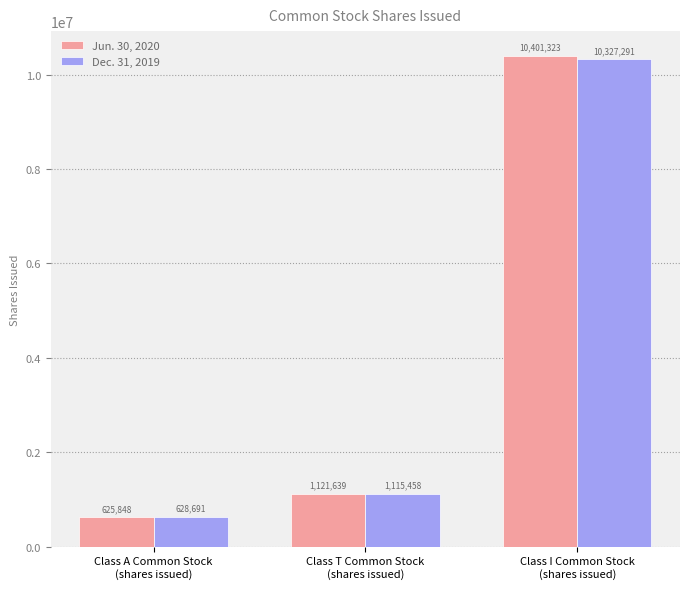

Are the bars grouped side by side (vs. stacked)?

Yes